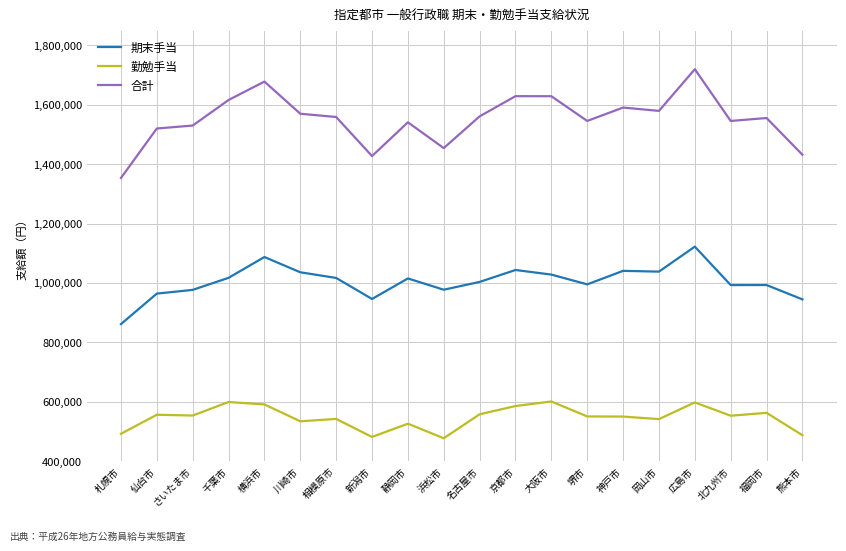

What is the difference between the maximum and minimum values in the 勤勉手当 series?

123800